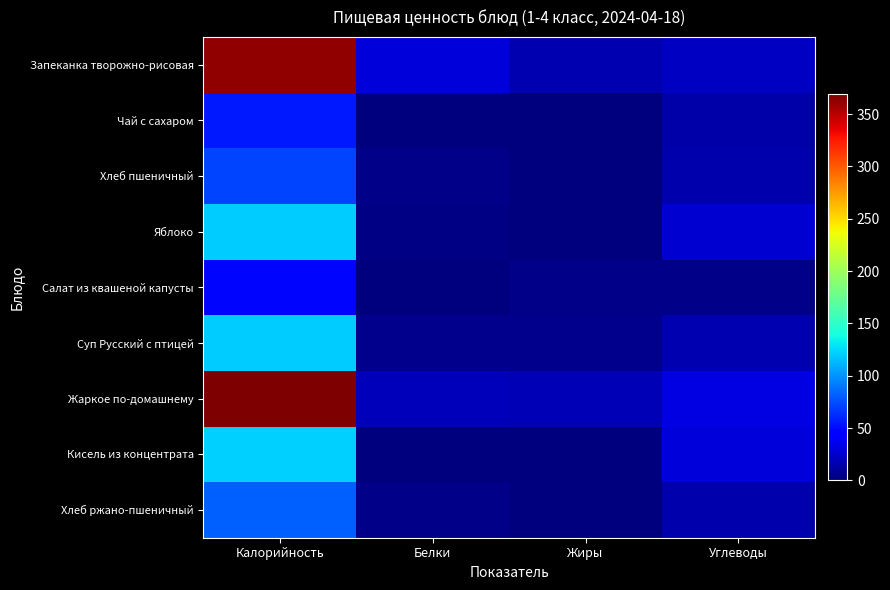

Reading left to right, transcribe all the data shown in this chart.

Запеканка творожно-рисовая: Калорийность=362.0	Белки=29.2	Жиры=17.2	Углеводы=22.7
Чай с сахаром: Калорийность=56.0	Белки=0.2	Жиры=0.0	Углеводы=13.7
Хлеб пшеничный: Калорийность=72.0	Белки=3.4	Жиры=0.6	Углеводы=14.8
Яблоко: Калорийность=120.0	Белки=1.9	Жиры=0.6	Углеводы=26.2
Салат из квашеной капусты: Калорийность=48.0	Белки=0.9	Жиры=3.0	Углеводы=4.3
Суп Русский с птицей: Калорийность=121.0	Белки=4.5	Жиры=4.3	Углеводы=15.9
Жаркое по-домашнему: Калорийность=369.0	Белки=18.8	Жиры=17.9	Углеводы=32.9
Кисель из концентрата: Калорийность=122.0	Белки=1.4	Жиры=0.0	Углеводы=29.0
Хлеб ржано-пшеничный: Калорийность=81.0	Белки=3.1	Жиры=0.6	Углеводы=15.0